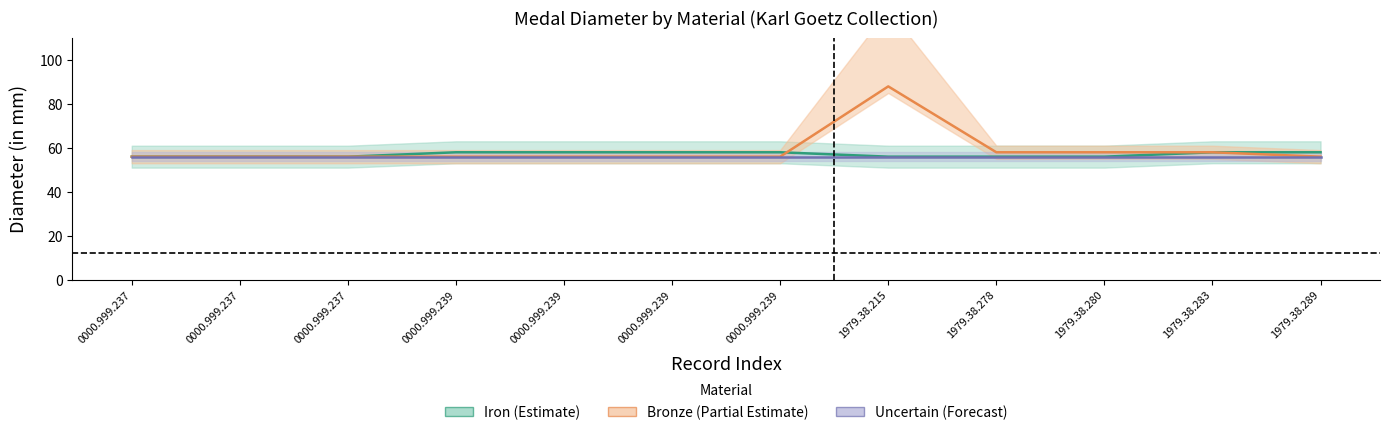

At how many categories does at least one series exceed 68?

1